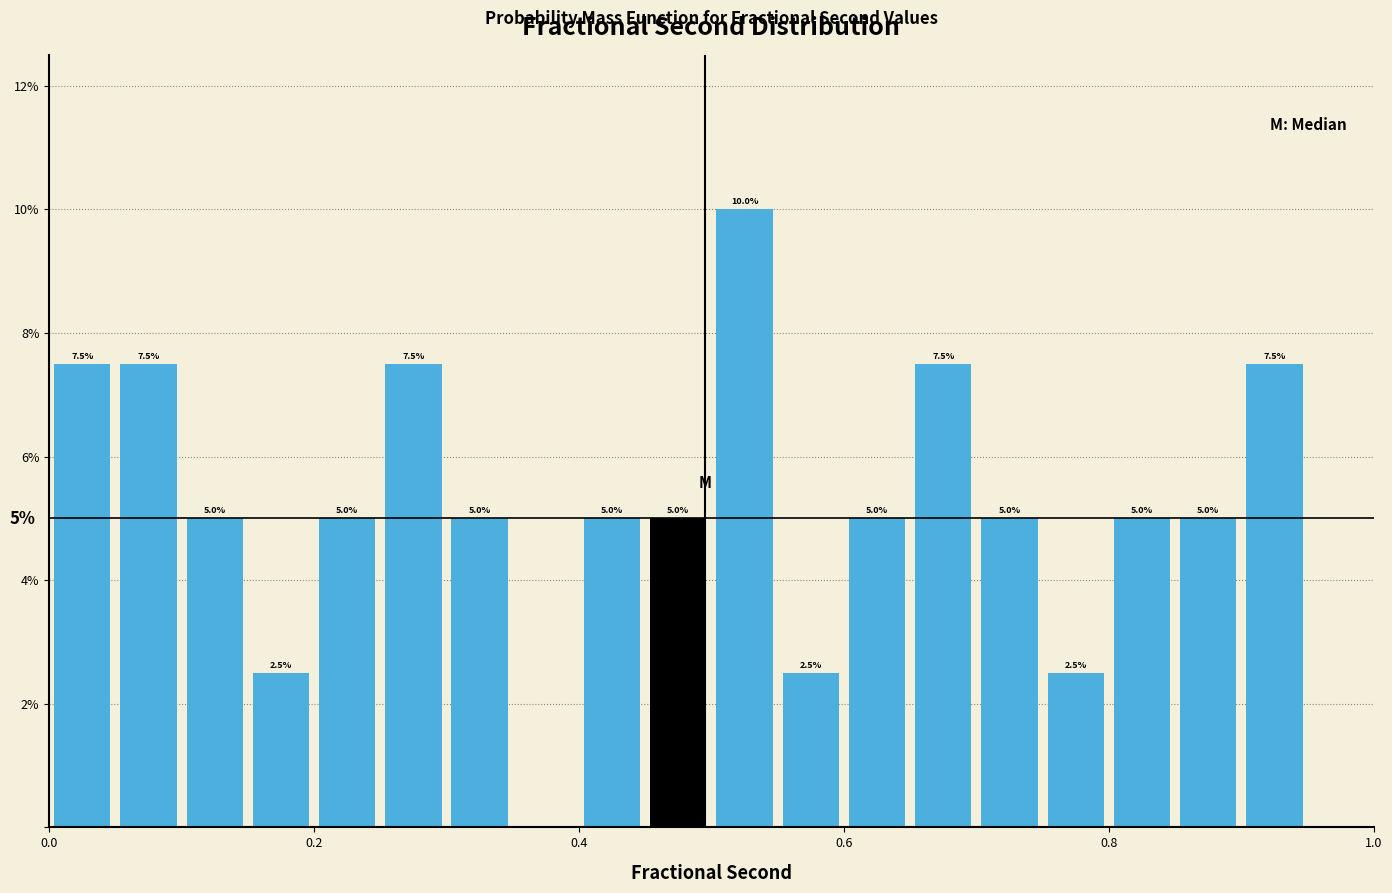

Read against the x-axis, roughly where is the centre of the tallest bar?

0.52